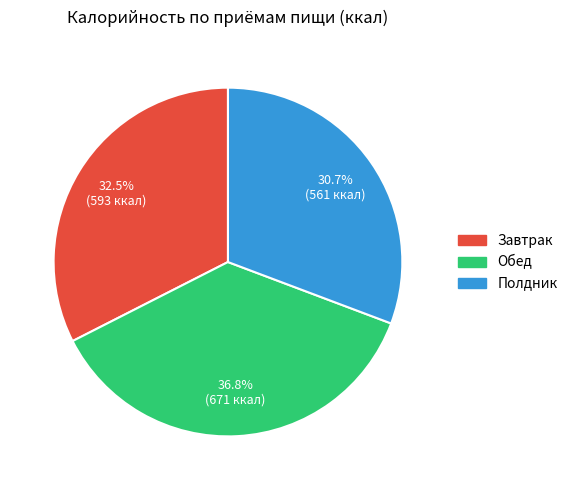

To the nearest percent, what percentage of the pie is Полдник?

31%